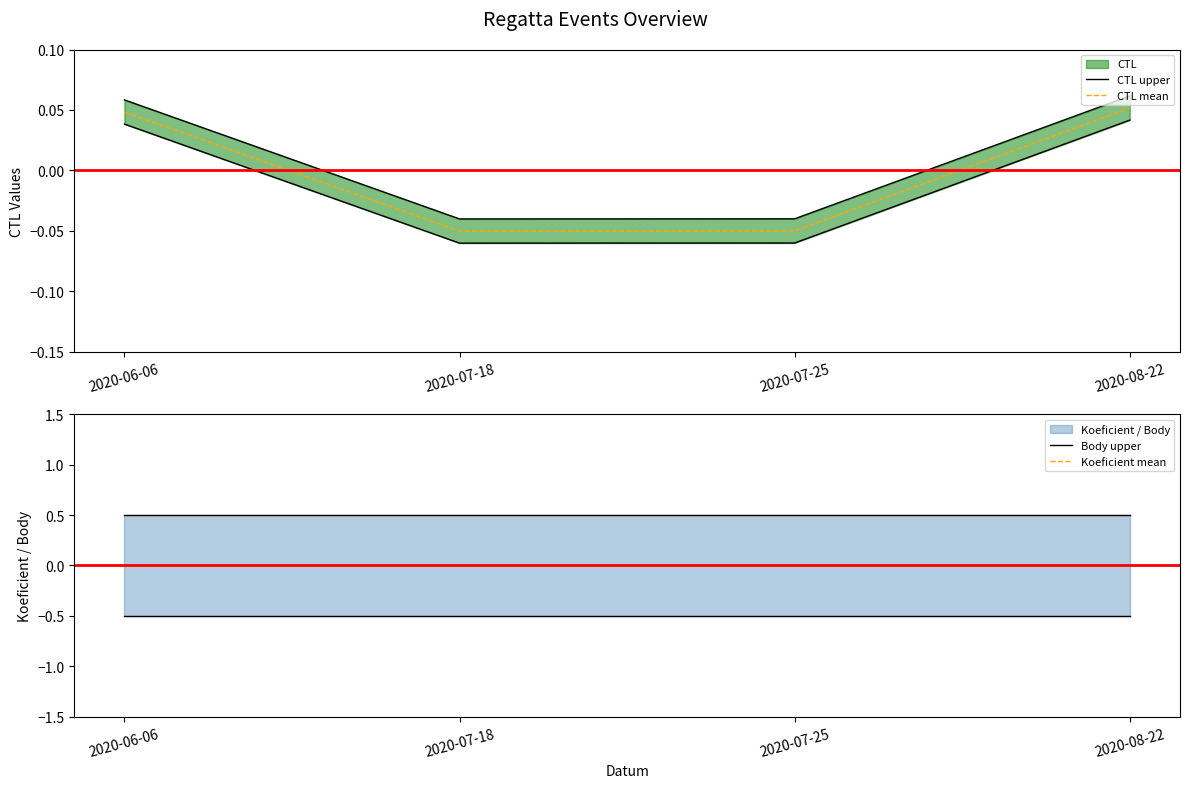

List the series in order of their peak value, lowest first.

Koeficient mean, CTL mean, CTL upper, Body upper